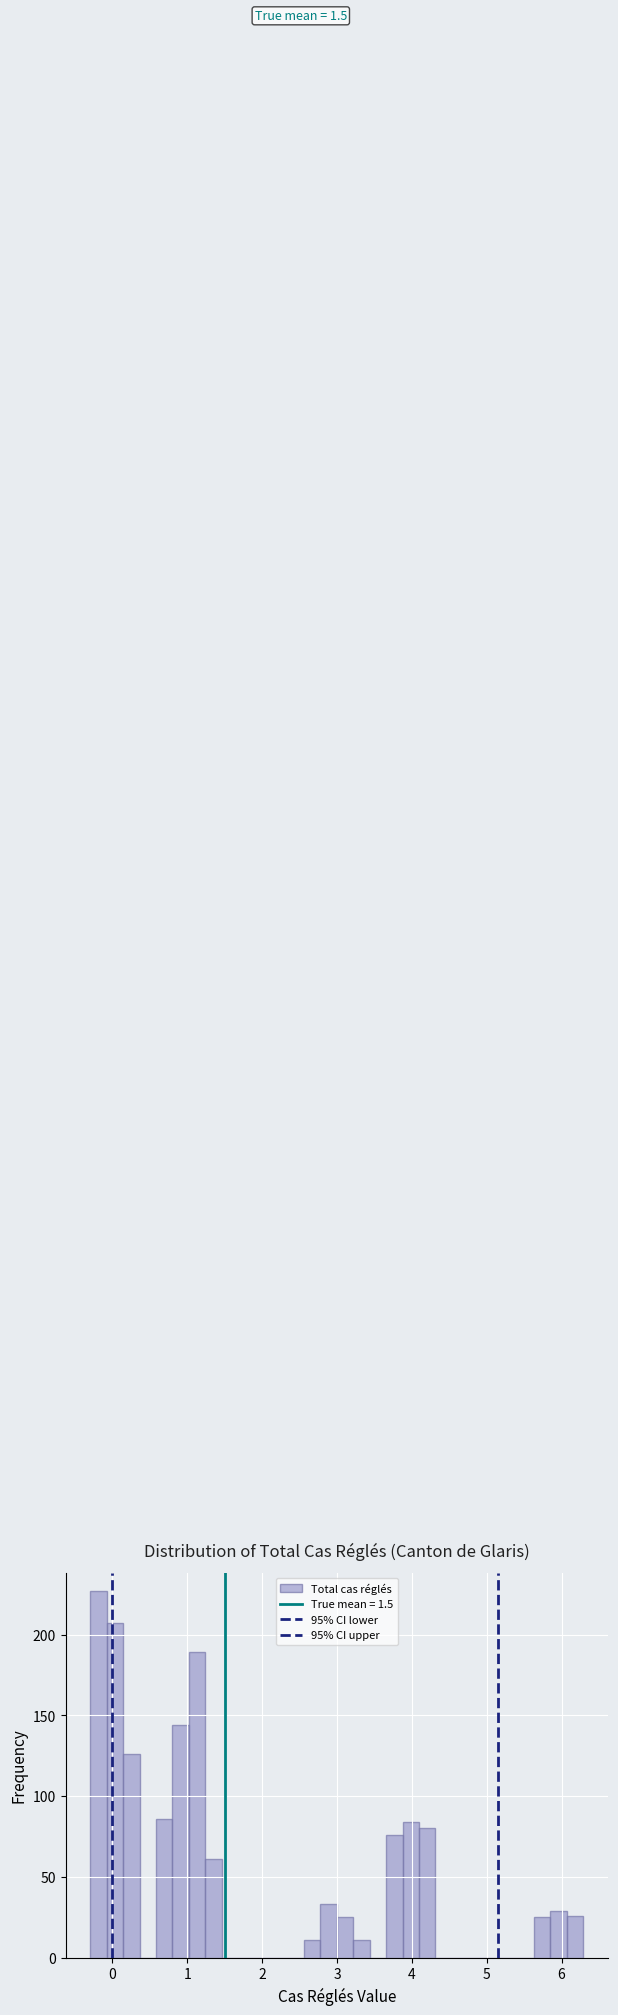

Read against the x-axis, roughly where is the centre of the tallest bar?

-0.2